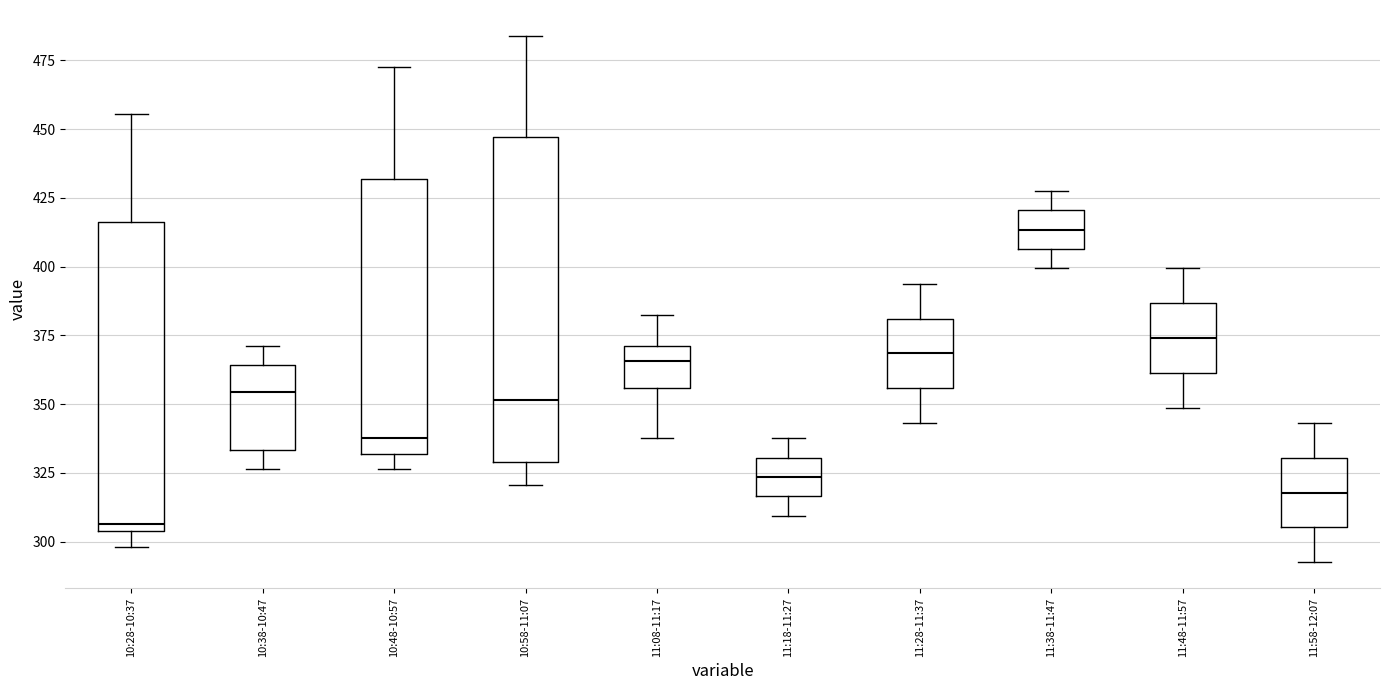

Reading left to right, read every box against the y-axis: the position of its median line, the range the box covers, and the ends of its whiskers. The values are not printed on the chart, so give them approximately, as read against the axis.

10:28-10:37: median 305 (just above the box's lower edge), box 305 to 415, whiskers 300 to 455
10:38-10:47: median 355, box 335 to 365, whiskers 325 to 370
10:48-10:57: median 340, box 330 to 430, whiskers 325 to 475
10:58-11:07: median 350, box 330 to 445, whiskers 320 to 485
11:08-11:17: median 365, box 355 to 370, whiskers 340 to 385
11:18-11:27: median 325, box 315 to 330, whiskers 310 to 340
11:28-11:37: median 370, box 355 to 380, whiskers 345 to 395
11:38-11:47: median 415, box 405 to 420, whiskers 400 to 430
11:48-11:57: median 375, box 360 to 385, whiskers 350 to 400
11:58-12:07: median 320, box 305 to 330, whiskers 295 to 345